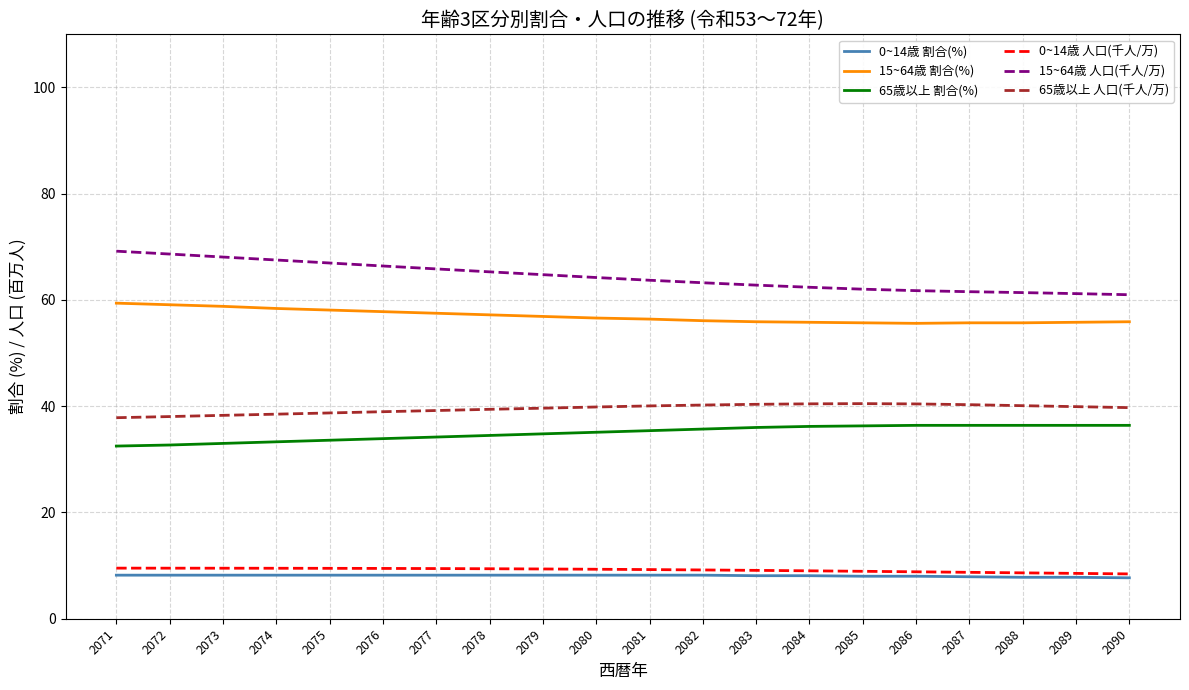

What is the difference between the highest and lowest values at 2084?

54.3